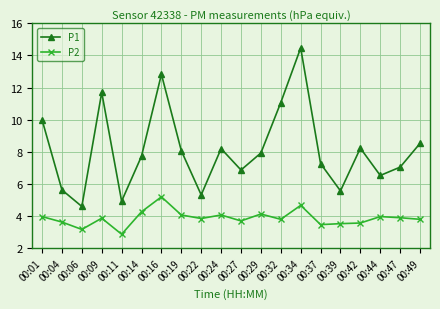

How many data points does each series have?

20